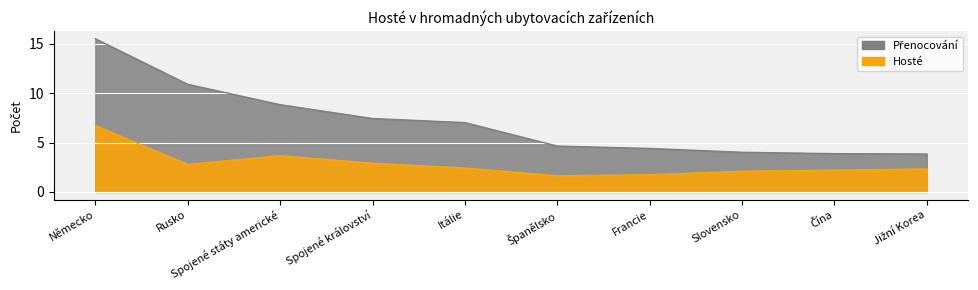

What is the value of the Přenocování point at the 5th from the left?

7.0